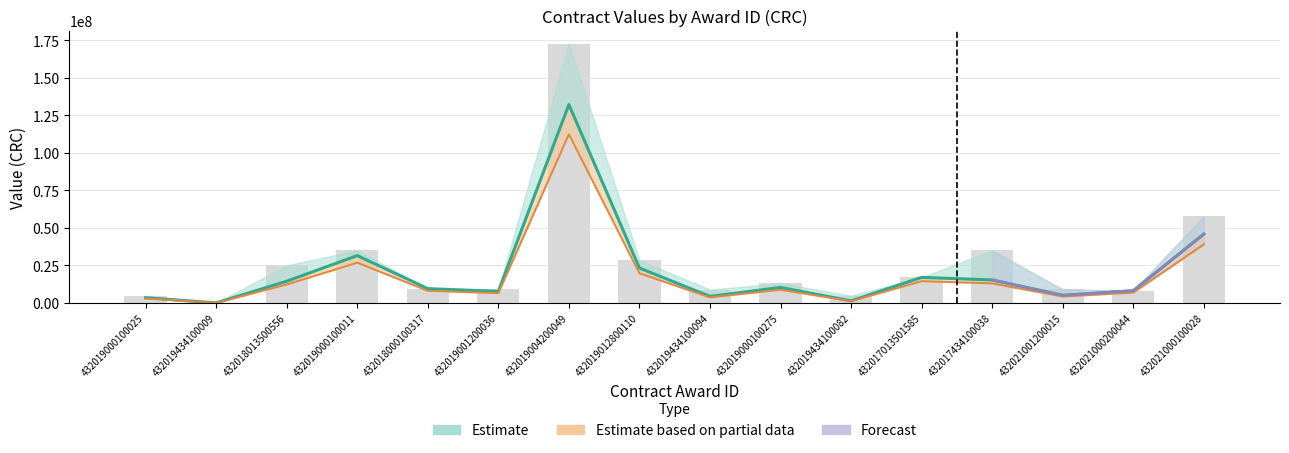

The value of tender.value.amount at 432019000100011 is 35000000.0. True or false?

True